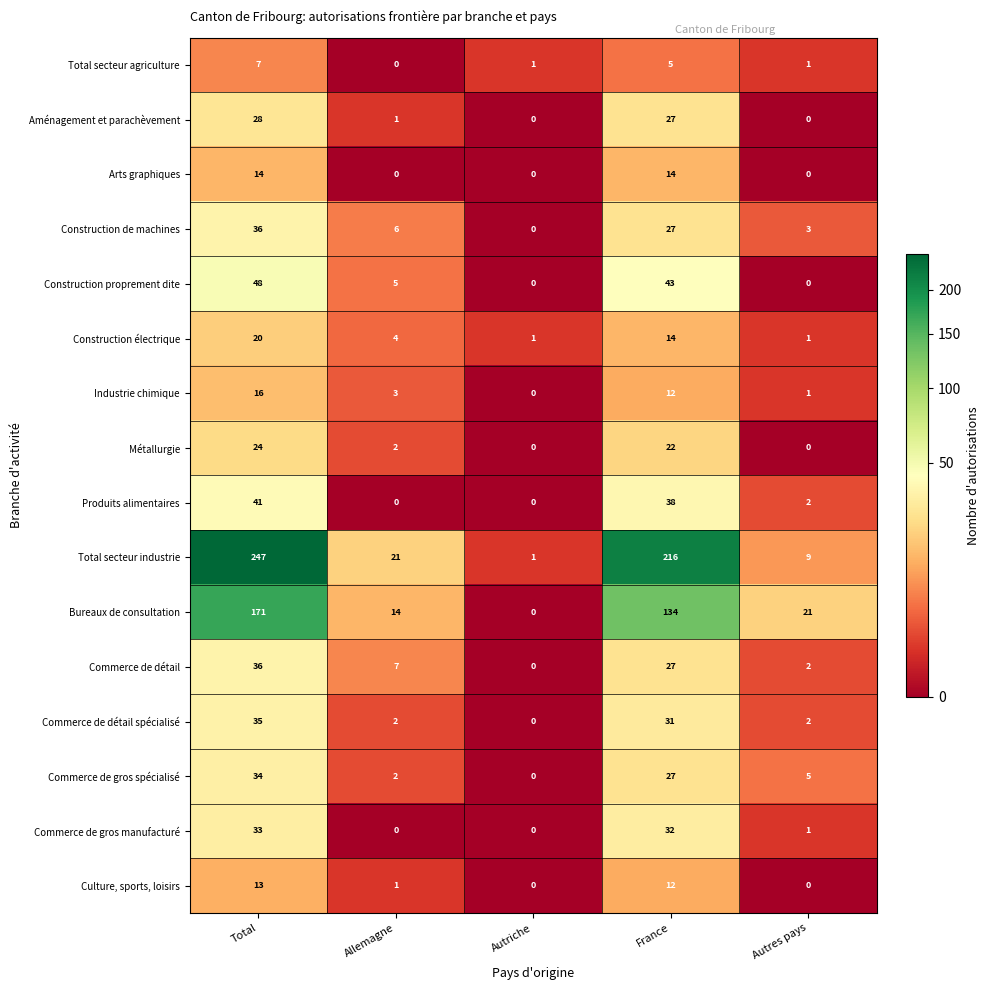

What is the difference between the maximum and minimum values in the Total secteur agriculture series?

7